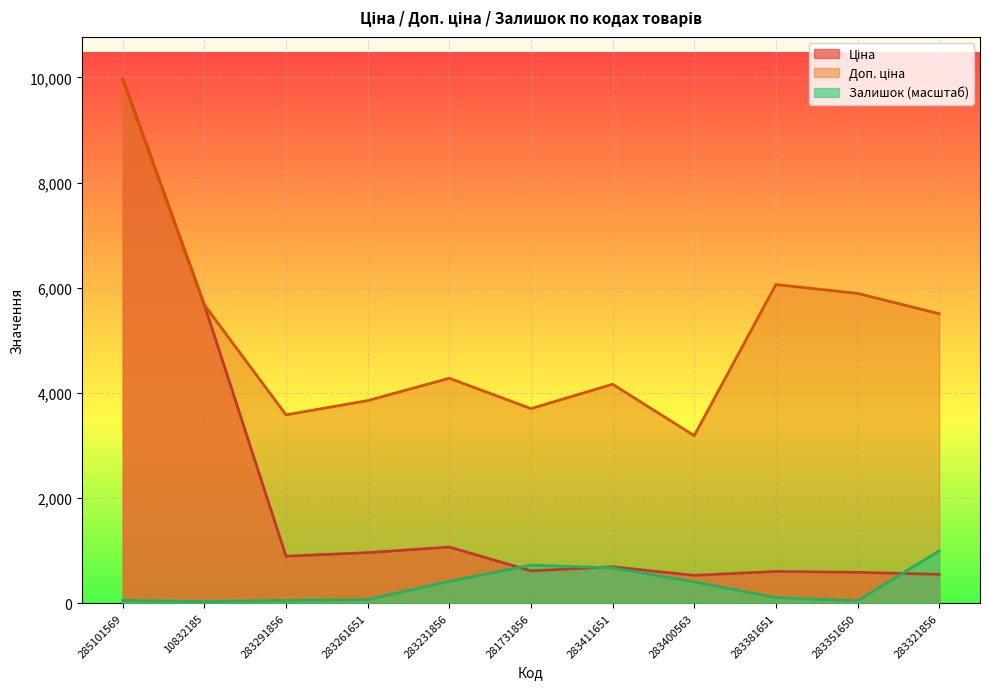

What is the value of the Ціна point at the 8th from the left?

531.3